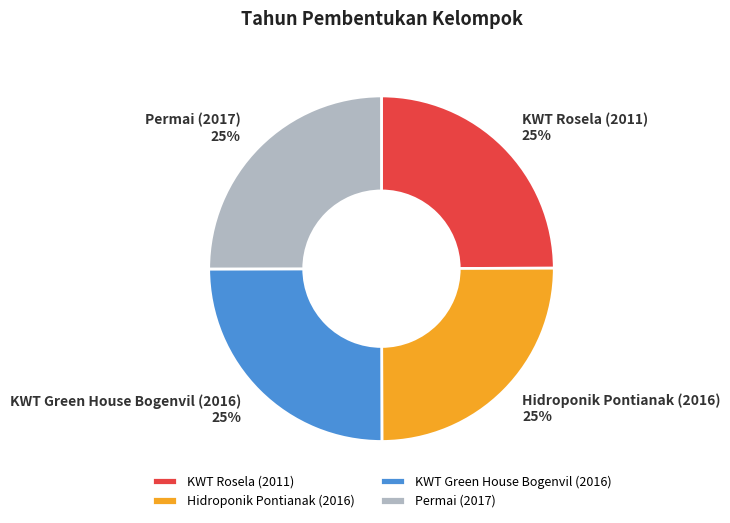

Is KWT Rosela (2011) the majority of the pie?

No